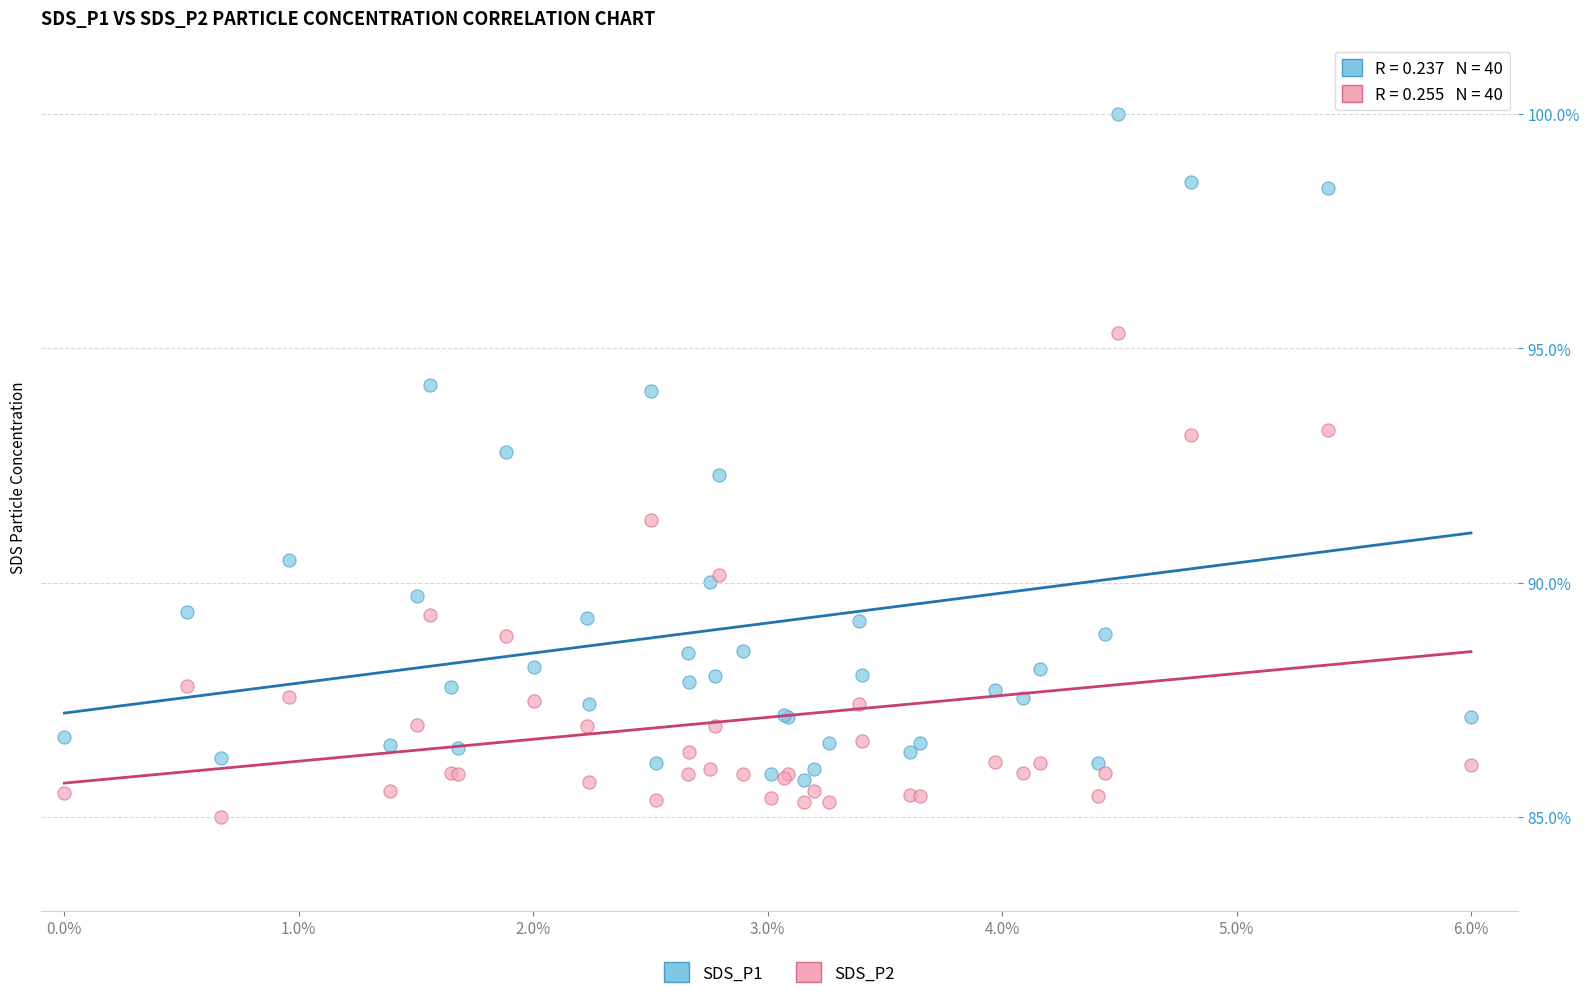

Which series has the largest Y range (max minus min)?

SDS_P1